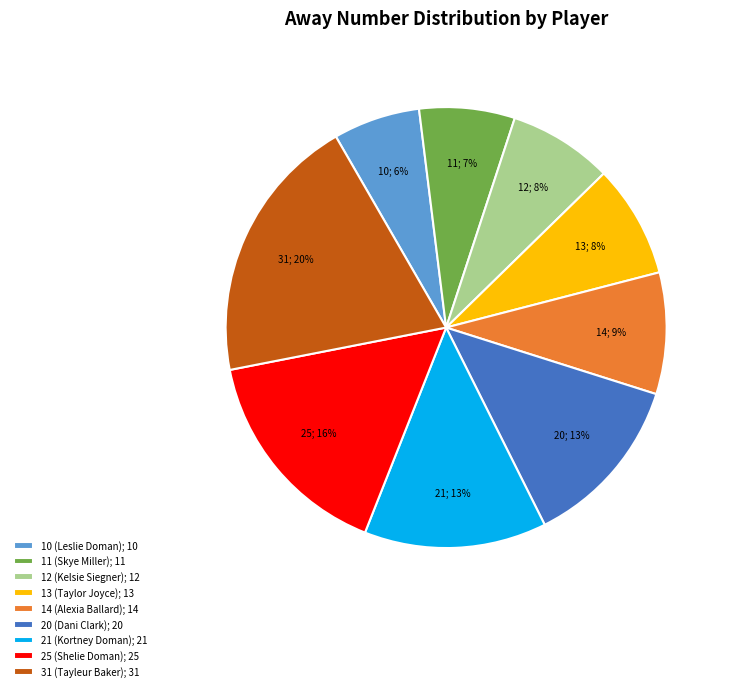

What is the smallest slice in the pie chart?

10 (Leslie Doman)